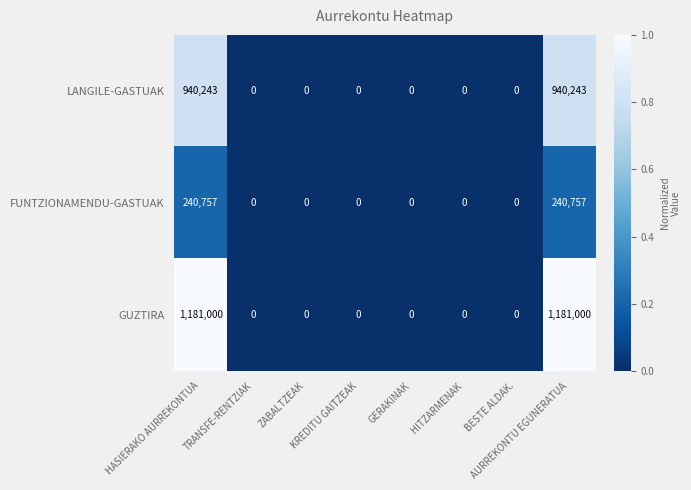

Which series has the largest total across all categories?

GUZTIRA